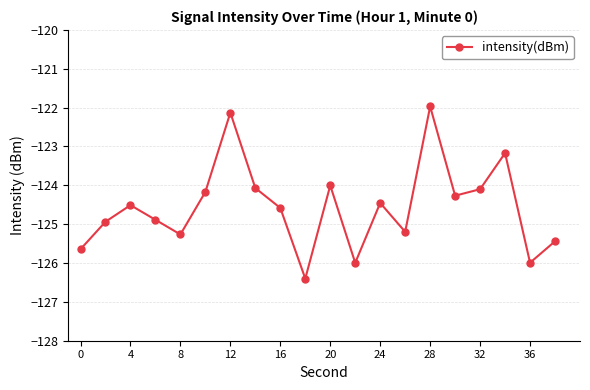

What is the difference between the maximum and minimum values?

4.4